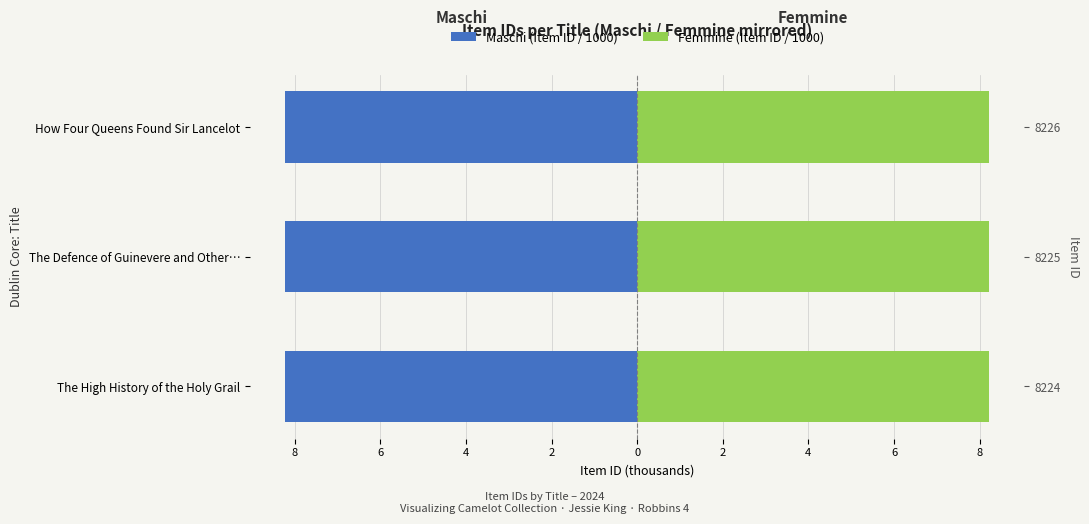

The value of Maschi (Item ID / 1000) at How Four Queens Found Sir Lancelot is -14.5. True or false?

False